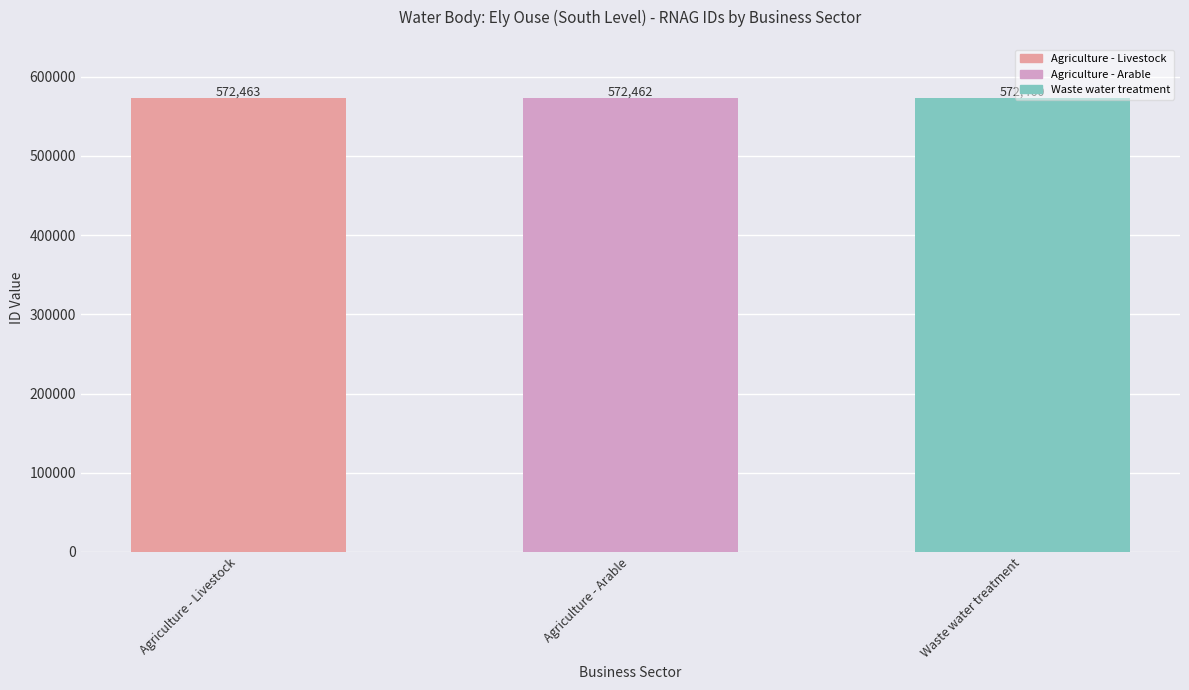

Rank the categories by value from lowest to highest.

Waste water treatment, Agriculture - Arable, Agriculture - Livestock